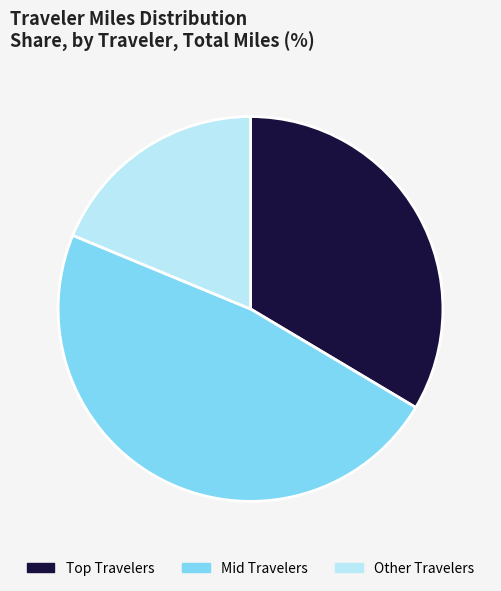

Which slice is the smallest?

Other Travelers